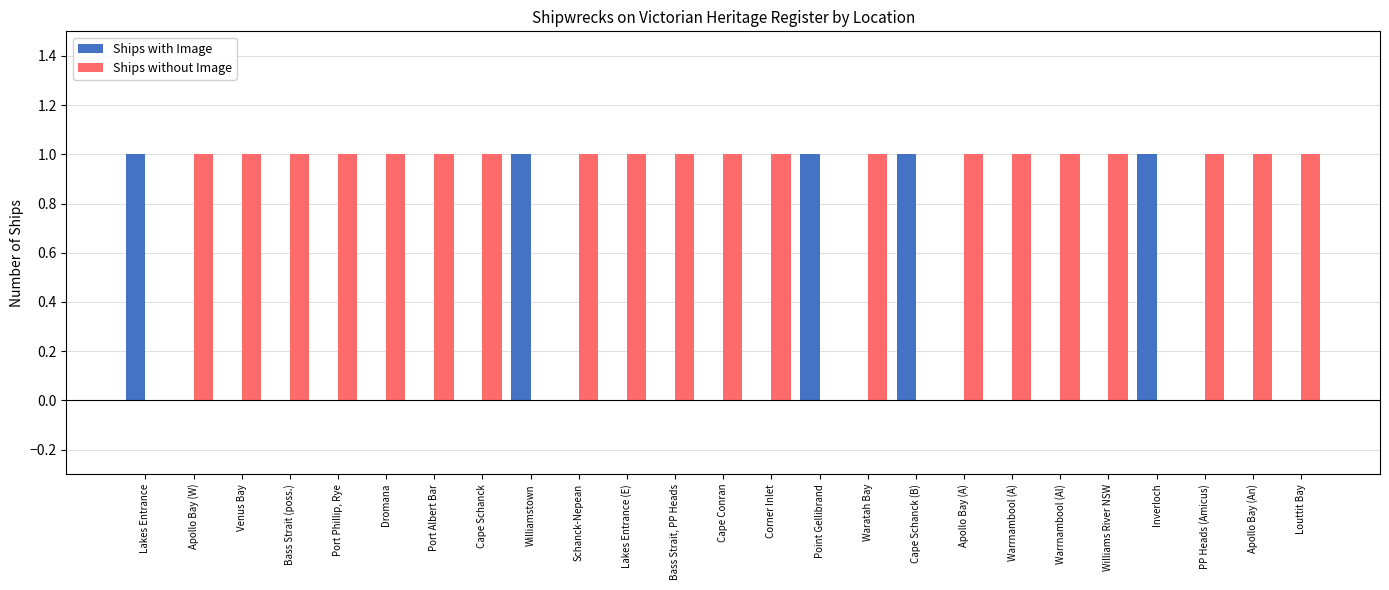

What is the sum of all Ships with Image values?

5